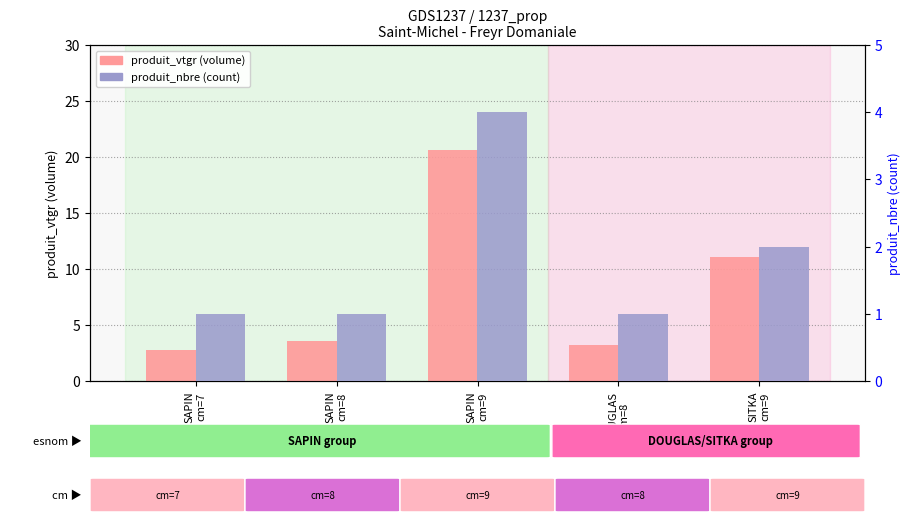

Reading left to right, what are all the values shown in this chart?

produit_vtgr: SAPIN
cm=7=2.8	SAPIN
cm=8=3.5	SAPIN
cm=9=20.6	DOUGLAS
cm=8=3.2	SITKA
cm=9=11.1
produit_nbre: SAPIN
cm=7=1.0	SAPIN
cm=8=1.0	SAPIN
cm=9=4.0	DOUGLAS
cm=8=1.0	SITKA
cm=9=2.0